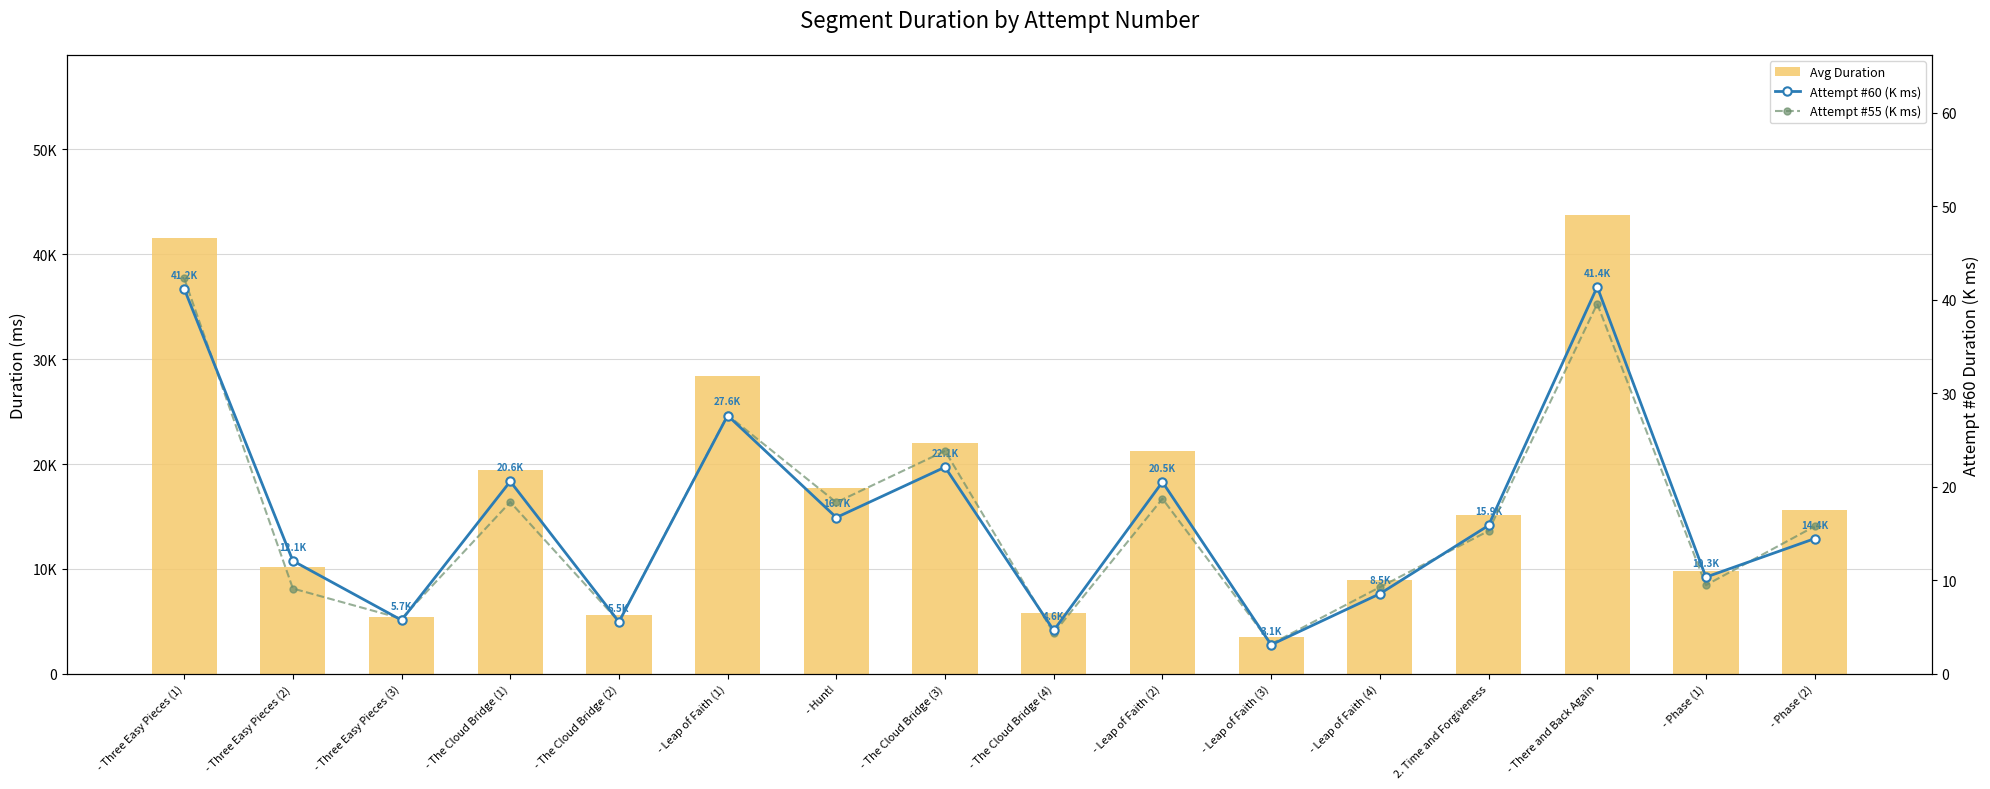

What value does the Attempt #55 (K ms) series have at - Leap of Faith (3)?

3.2